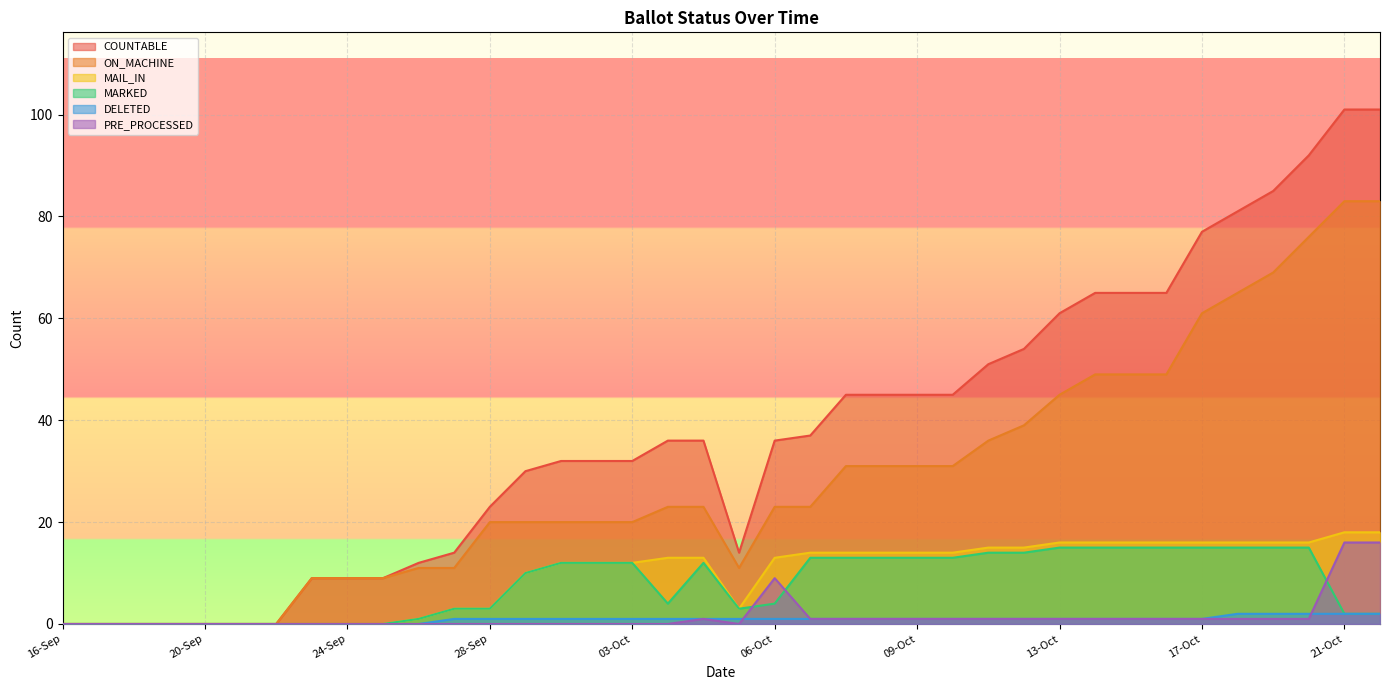

Reading left to right, transcribe all the data shown in this chart.

COUNTABLE: 16-Sep=0	17-Sep=0	18-Sep=0	19-Sep=0	20-Sep=0	21-Sep=0	22-Sep=0	23-Sep=9	24-Sep=9	25-Sep=9	26-Sep=12	27-Sep=14	28-Sep=23	29-Sep=30	30-Sep=32	02-Oct=32	03-Oct=32	04-Oct=36	05-Oct(14)=36	05-Oct(22)=14	06-Oct=36	06-Oct(14)=37	07-Oct=45	08-Oct=45	09-Oct=45	10-Oct=45	11-Oct=51	12-Oct=54	13-Oct=61	14-Oct=65	15-Oct=65	16-Oct=65	17-Oct=77	18-Oct=81	19-Oct=85	20-Oct=92	21-Oct=101	22-Oct=101
ON_MACHINE: 16-Sep=0	17-Sep=0	18-Sep=0	19-Sep=0	20-Sep=0	21-Sep=0	22-Sep=0	23-Sep=9	24-Sep=9	25-Sep=9	26-Sep=11	27-Sep=11	28-Sep=20	29-Sep=20	30-Sep=20	02-Oct=20	03-Oct=20	04-Oct=23	05-Oct(14)=23	05-Oct(22)=11	06-Oct=23	06-Oct(14)=23	07-Oct=31	08-Oct=31	09-Oct=31	10-Oct=31	11-Oct=36	12-Oct=39	13-Oct=45	14-Oct=49	15-Oct=49	16-Oct=49	17-Oct=61	18-Oct=65	19-Oct=69	20-Oct=76	21-Oct=83	22-Oct=83
MAIL_IN: 16-Sep=0	17-Sep=0	18-Sep=0	19-Sep=0	20-Sep=0	21-Sep=0	22-Sep=0	23-Sep=0	24-Sep=0	25-Sep=0	26-Sep=1	27-Sep=3	28-Sep=3	29-Sep=10	30-Sep=12	02-Oct=12	03-Oct=12	04-Oct=13	05-Oct(14)=13	05-Oct(22)=3	06-Oct=13	06-Oct(14)=14	07-Oct=14	08-Oct=14	09-Oct=14	10-Oct=14	11-Oct=15	12-Oct=15	13-Oct=16	14-Oct=16	15-Oct=16	16-Oct=16	17-Oct=16	18-Oct=16	19-Oct=16	20-Oct=16	21-Oct=18	22-Oct=18
MARKED: 16-Sep=0	17-Sep=0	18-Sep=0	19-Sep=0	20-Sep=0	21-Sep=0	22-Sep=0	23-Sep=0	24-Sep=0	25-Sep=0	26-Sep=1	27-Sep=3	28-Sep=3	29-Sep=10	30-Sep=12	02-Oct=12	03-Oct=12	04-Oct=4	05-Oct(14)=12	05-Oct(22)=3	06-Oct=4	06-Oct(14)=13	07-Oct=13	08-Oct=13	09-Oct=13	10-Oct=13	11-Oct=14	12-Oct=14	13-Oct=15	14-Oct=15	15-Oct=15	16-Oct=15	17-Oct=15	18-Oct=15	19-Oct=15	20-Oct=15	21-Oct=2	22-Oct=2
DELETED: 16-Sep=0	17-Sep=0	18-Sep=0	19-Sep=0	20-Sep=0	21-Sep=0	22-Sep=0	23-Sep=0	24-Sep=0	25-Sep=0	26-Sep=0	27-Sep=1	28-Sep=1	29-Sep=1	30-Sep=1	02-Oct=1	03-Oct=1	04-Oct=1	05-Oct(14)=1	05-Oct(22)=1	06-Oct=1	06-Oct(14)=1	07-Oct=1	08-Oct=1	09-Oct=1	10-Oct=1	11-Oct=1	12-Oct=1	13-Oct=1	14-Oct=1	15-Oct=1	16-Oct=1	17-Oct=1	18-Oct=2	19-Oct=2	20-Oct=2	21-Oct=2	22-Oct=2
PRE_PROCESSED: 16-Sep=0	17-Sep=0	18-Sep=0	19-Sep=0	20-Sep=0	21-Sep=0	22-Sep=0	23-Sep=0	24-Sep=0	25-Sep=0	26-Sep=0	27-Sep=0	28-Sep=0	29-Sep=0	30-Sep=0	02-Oct=0	03-Oct=0	04-Oct=0	05-Oct(14)=1	05-Oct(22)=0	06-Oct=9	06-Oct(14)=1	07-Oct=1	08-Oct=1	09-Oct=1	10-Oct=1	11-Oct=1	12-Oct=1	13-Oct=1	14-Oct=1	15-Oct=1	16-Oct=1	17-Oct=1	18-Oct=1	19-Oct=1	20-Oct=1	21-Oct=16	22-Oct=16